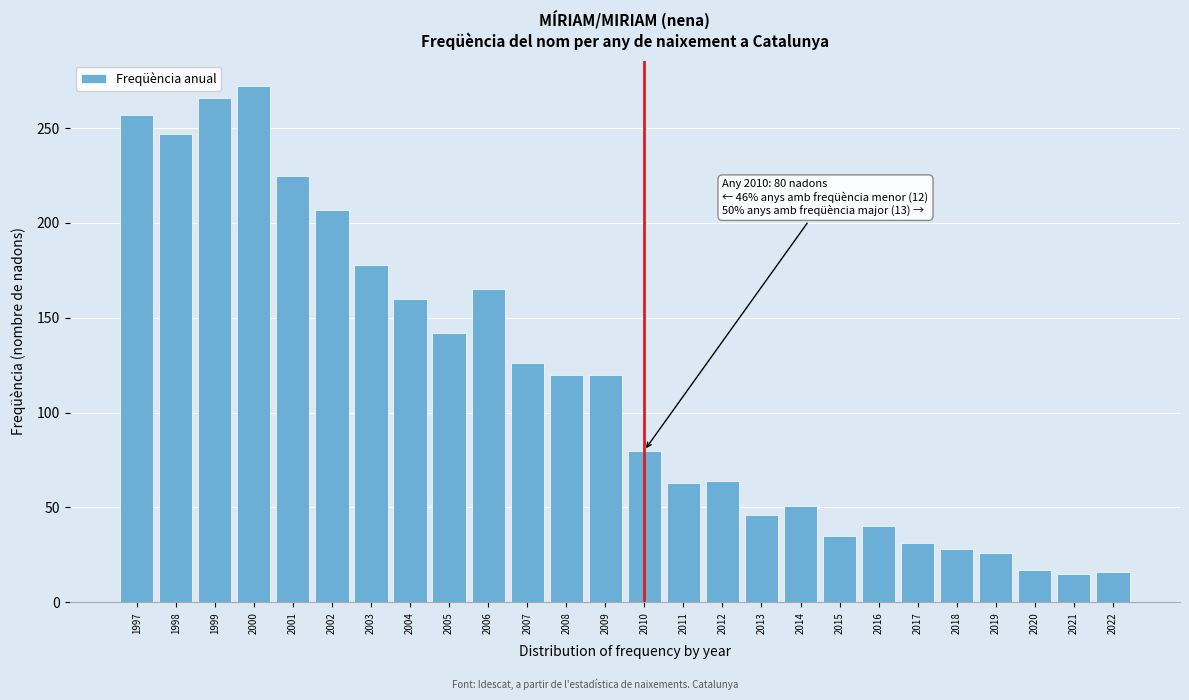

What is the value of the 4th bar from the left?

272